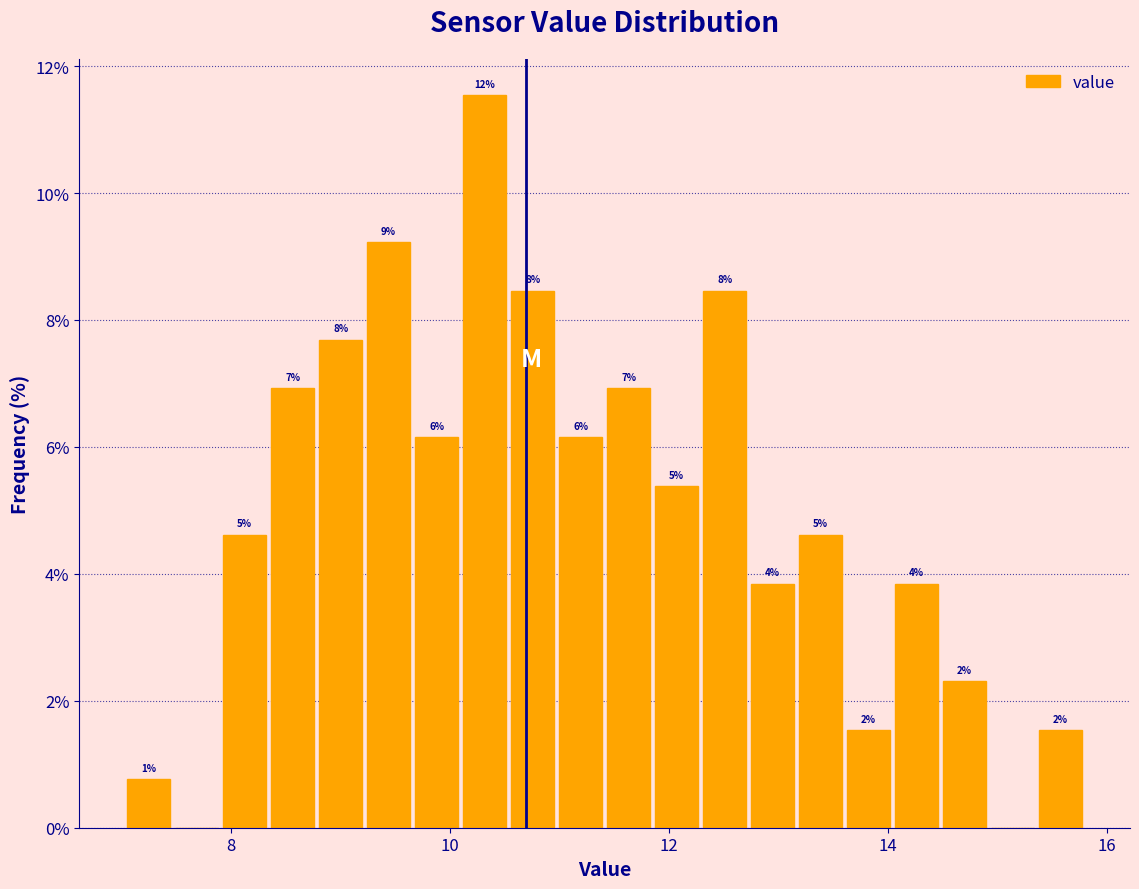

Around what value on the x-axis is the tallest bar? Give the approximate position of its centre, as read against the axis.

10.4